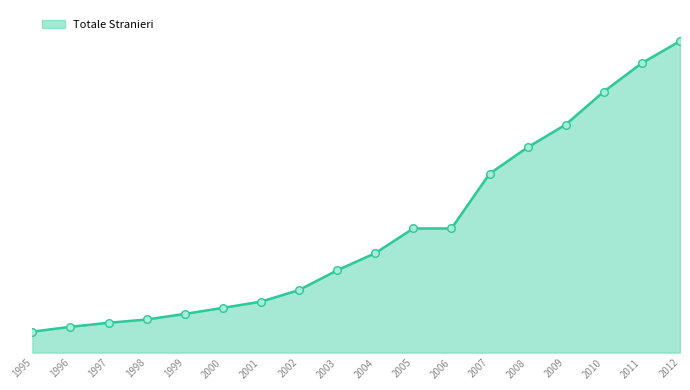

Which has a higher value, 2002 or 2012?

2012